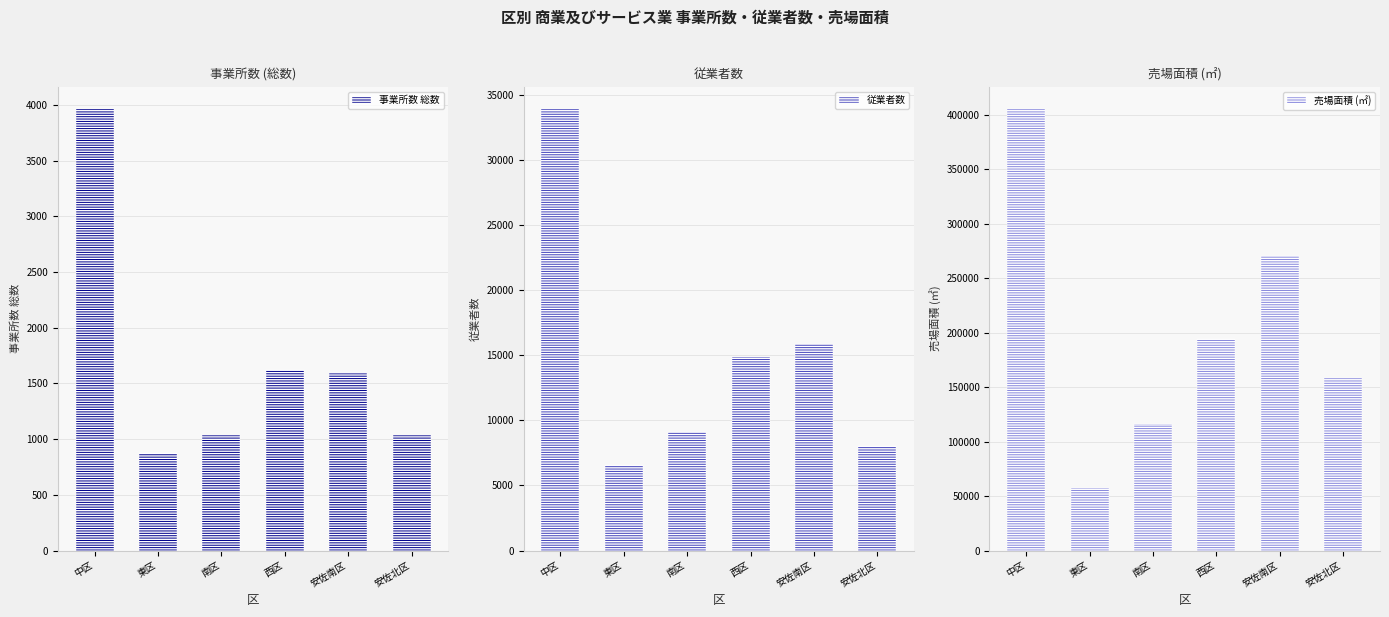

The 事業所数 総数 series shows 1035 at 南区. True or false?

True